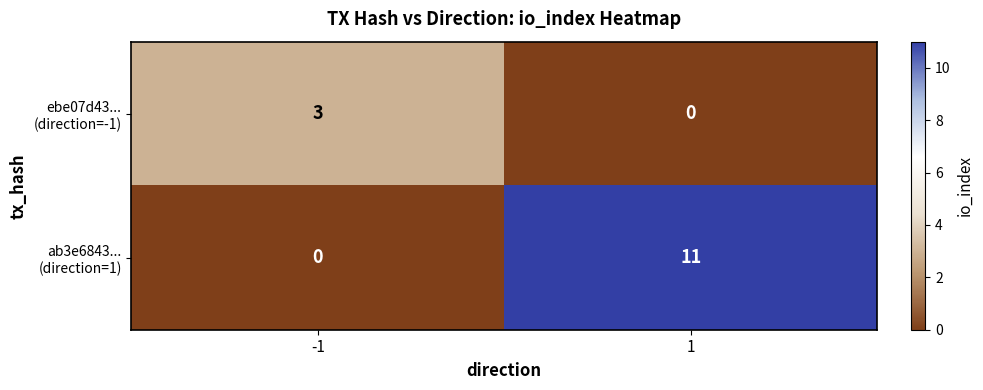

Which label corresponds to the largest value in the chart?

1